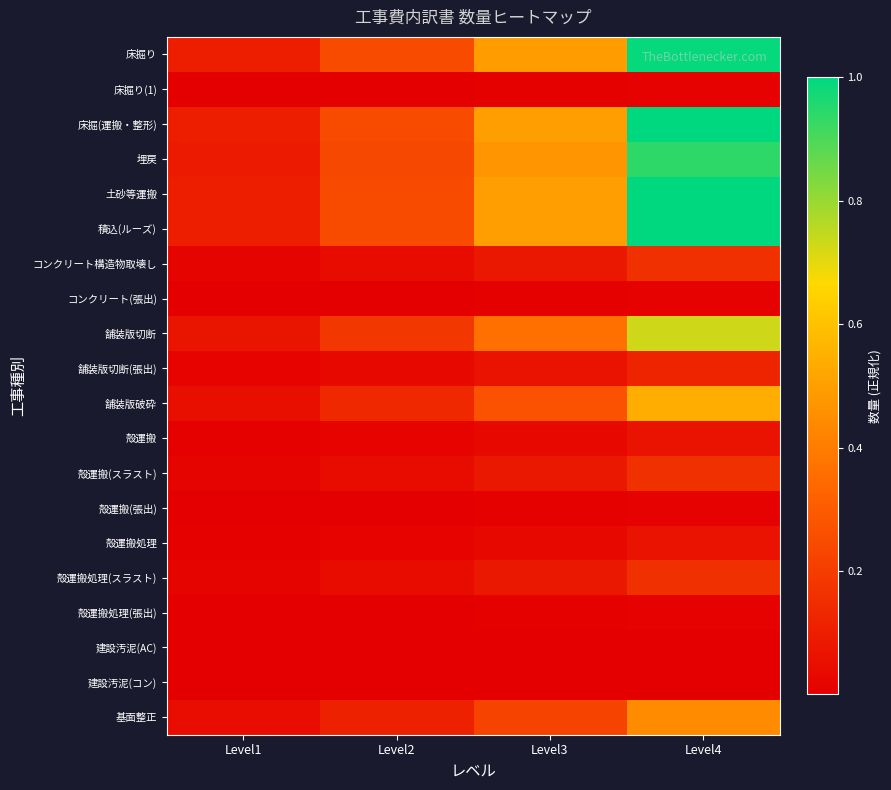

Which has a higher value, Level2 or Level4?

Level4